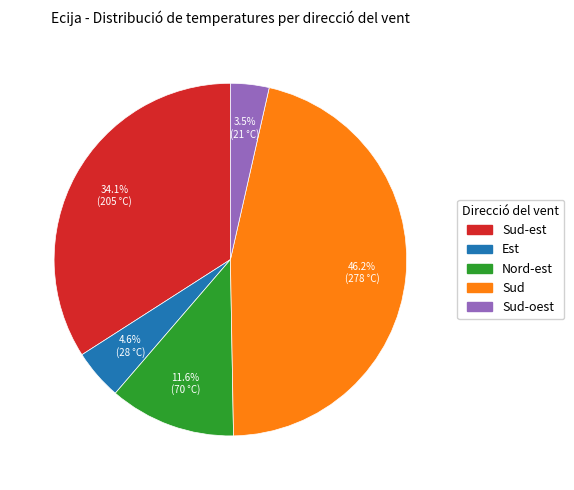

Does any single category account for the majority?

No